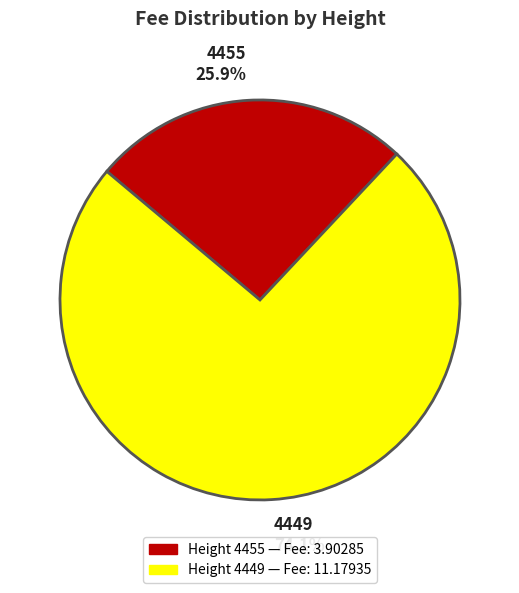

Does 4449 account for over 50% of the chart?

Yes